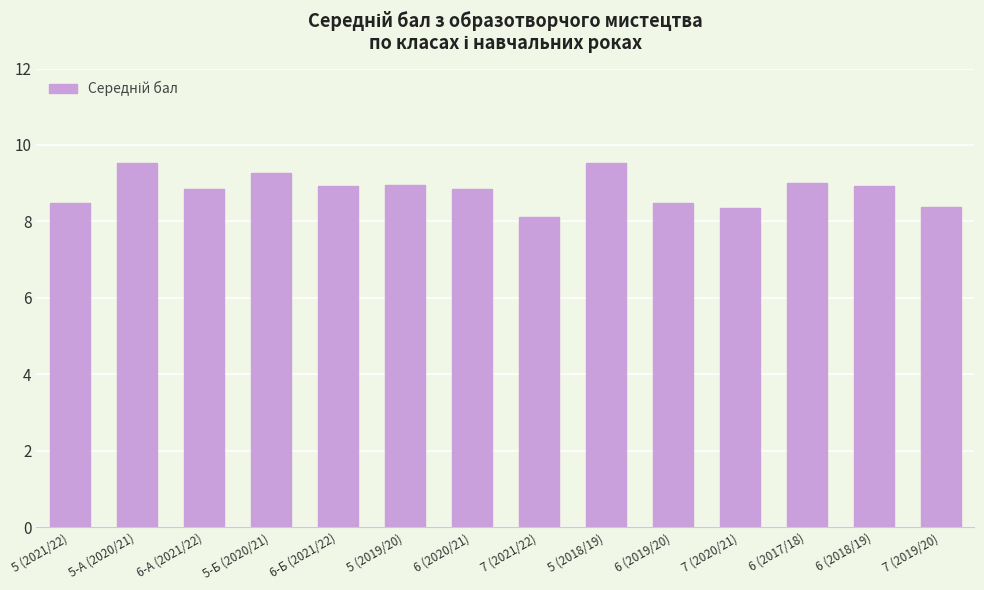

What is the label of the 6th bar from the right?

5 (2018/19)